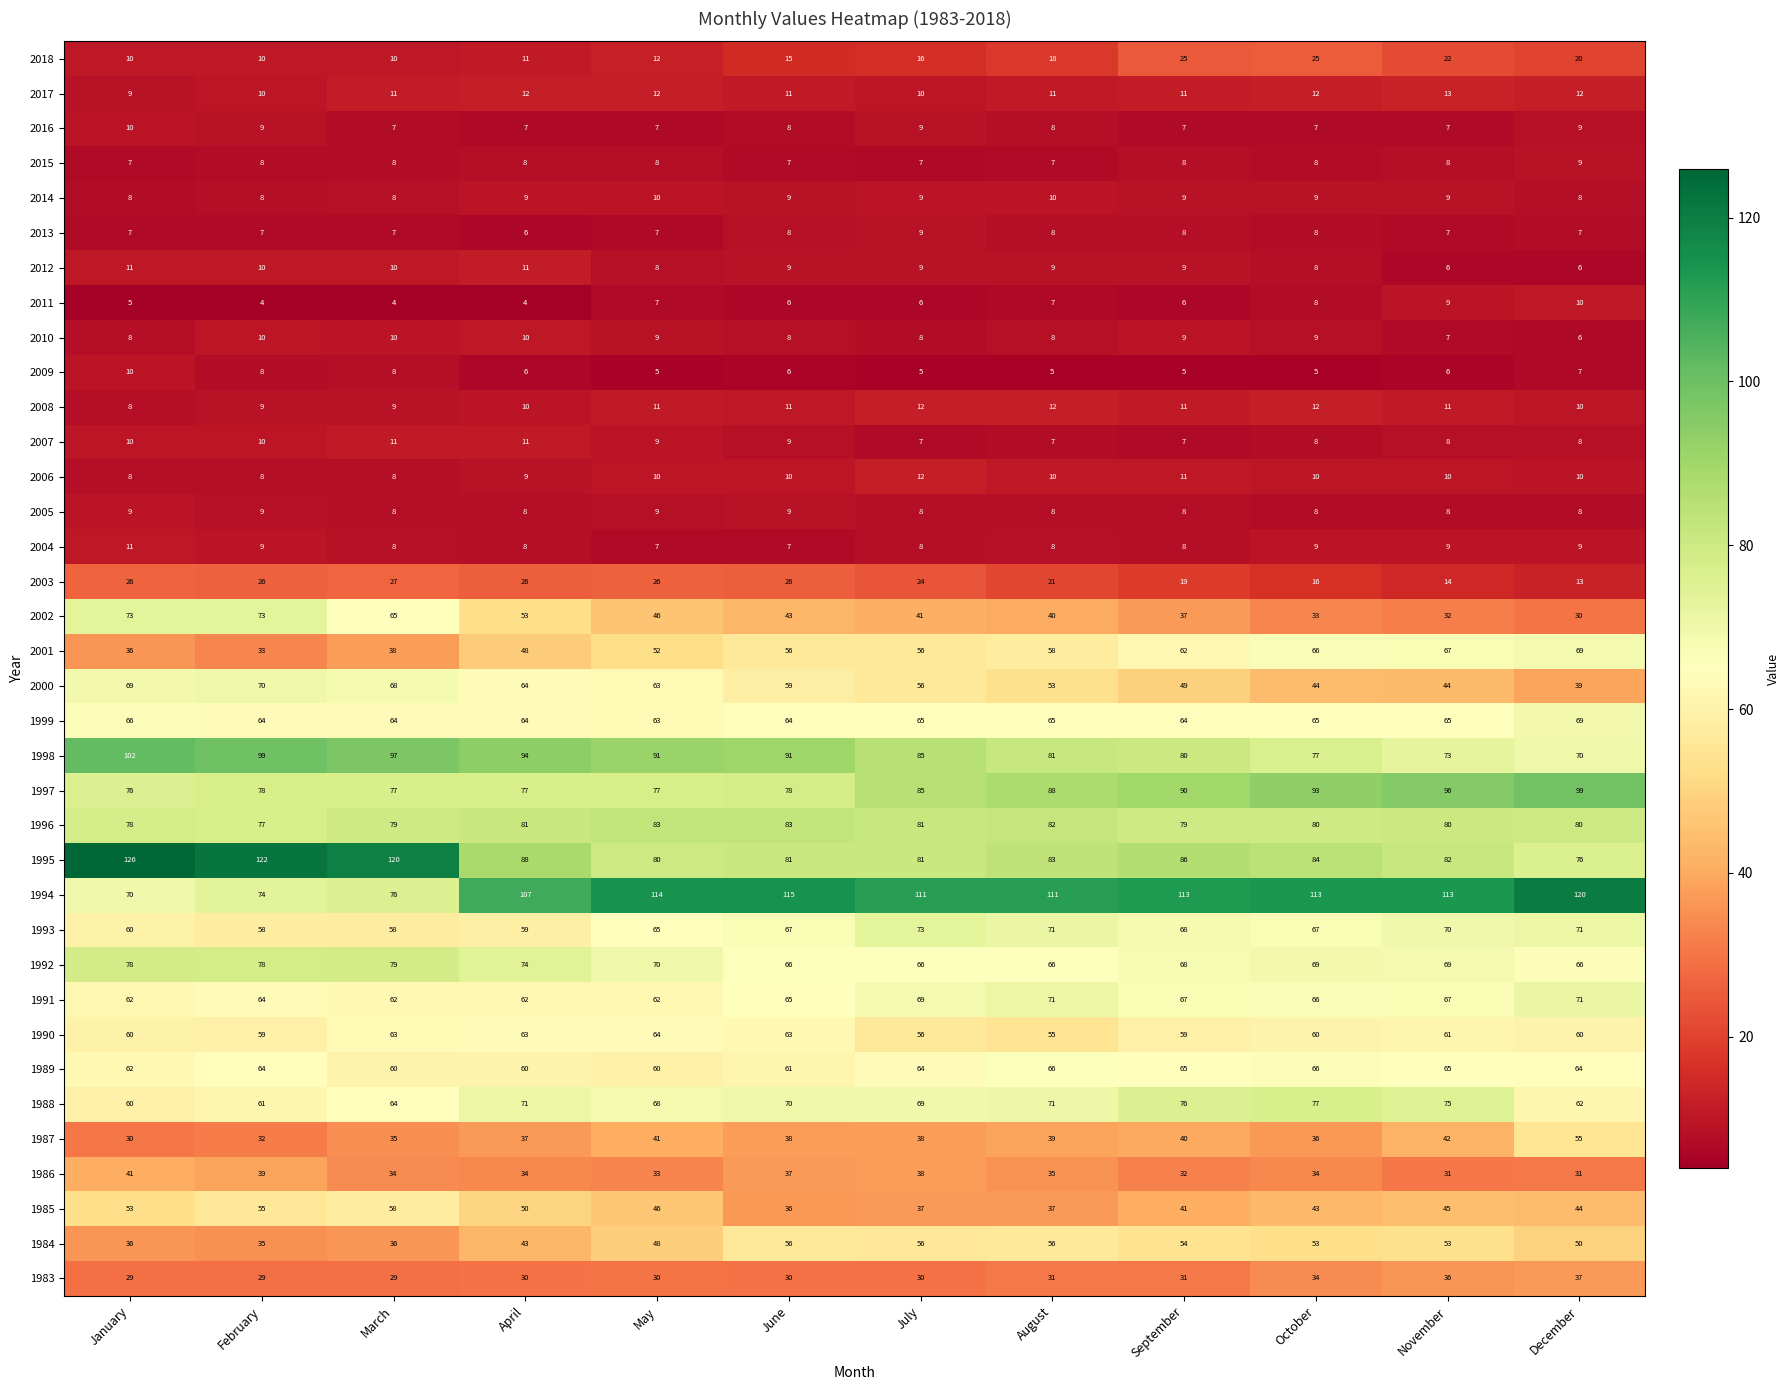

Where is 1991 nearest to the value 66?

October